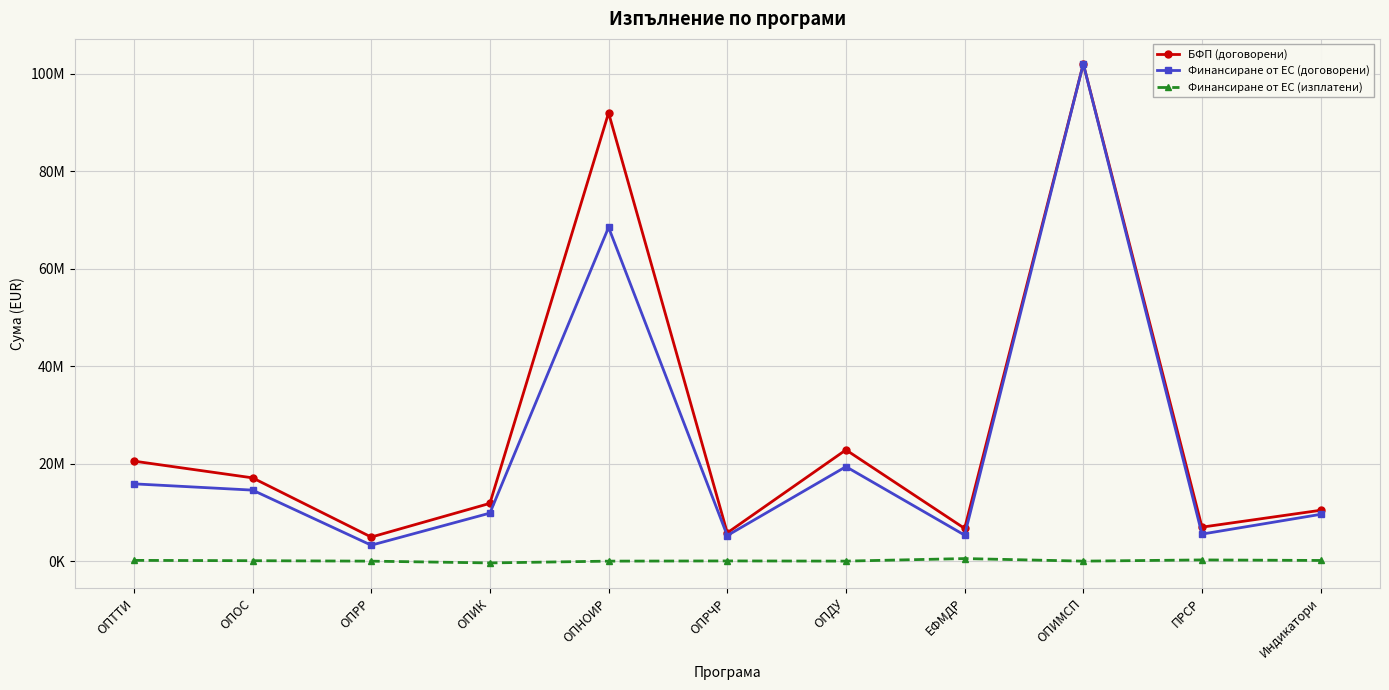

True or false: Финансиране от ЕС (договорени) and Финансиране от ЕС (изплатени) cross at least once.

False